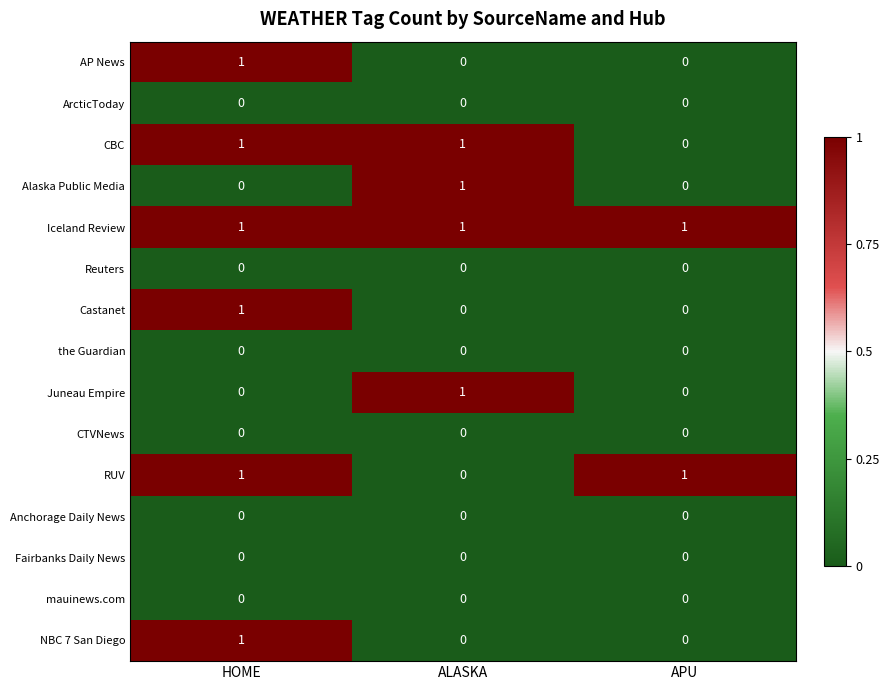

Is it true that Castanet equals 0 at ALASKA?

True